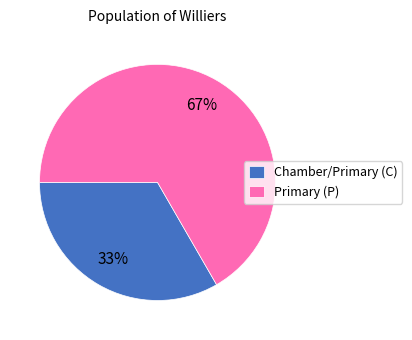

To the nearest percent, what is the combined percentage of Primary (P) and Chamber/Primary (C)?

100%